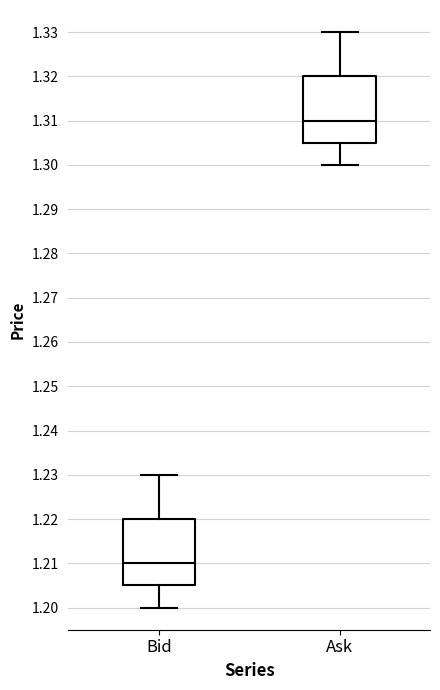

Reading left to right, transcribe this box plot: for each box, give where its median line is, the range the box spans, and where its two whiskers end, as read against the y-axis. The values are not printed on the chart, so give them approximately, as read against the axis.

Bid: median 1.210, box 1.205 to 1.220, whiskers 1.200 to 1.230
Ask: median 1.310, box 1.305 to 1.320, whiskers 1.300 to 1.330